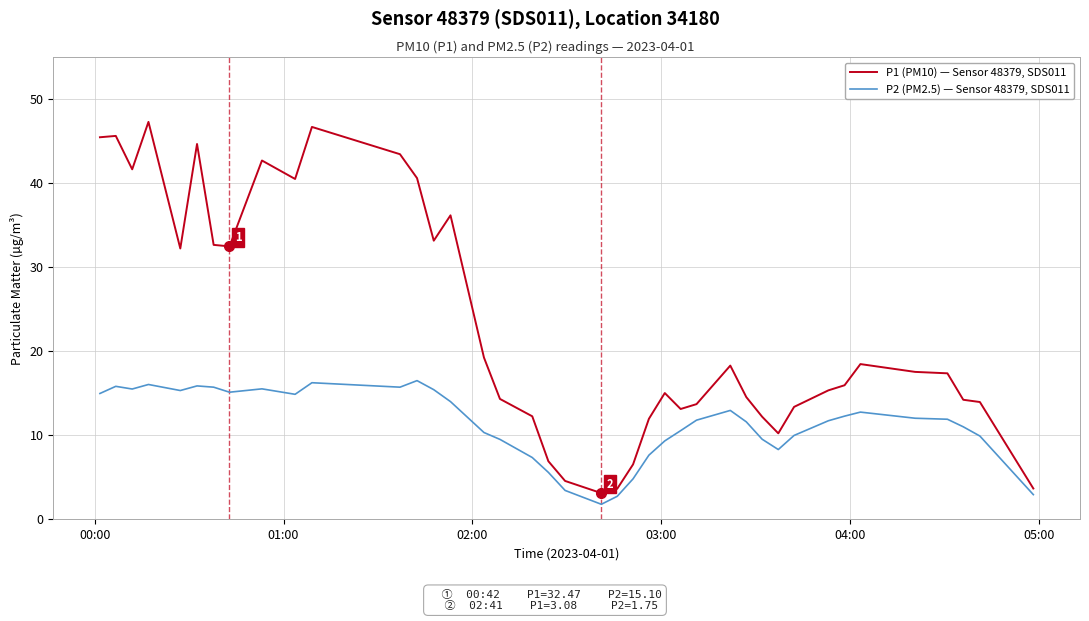

Rank the series by their maximum value, from lowest to highest.

P2 (PM2.5) — Sensor 48379, SDS011, P1 (PM10) — Sensor 48379, SDS011